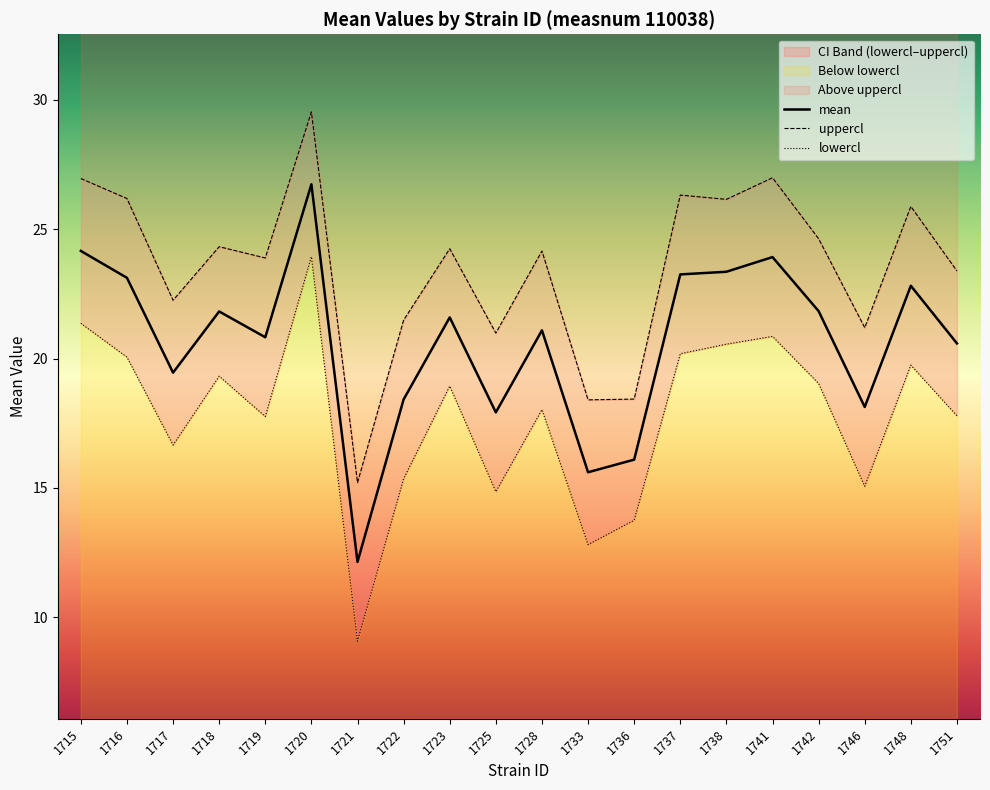

True or false: lowercl has a value of 19.3 at 1718.

True